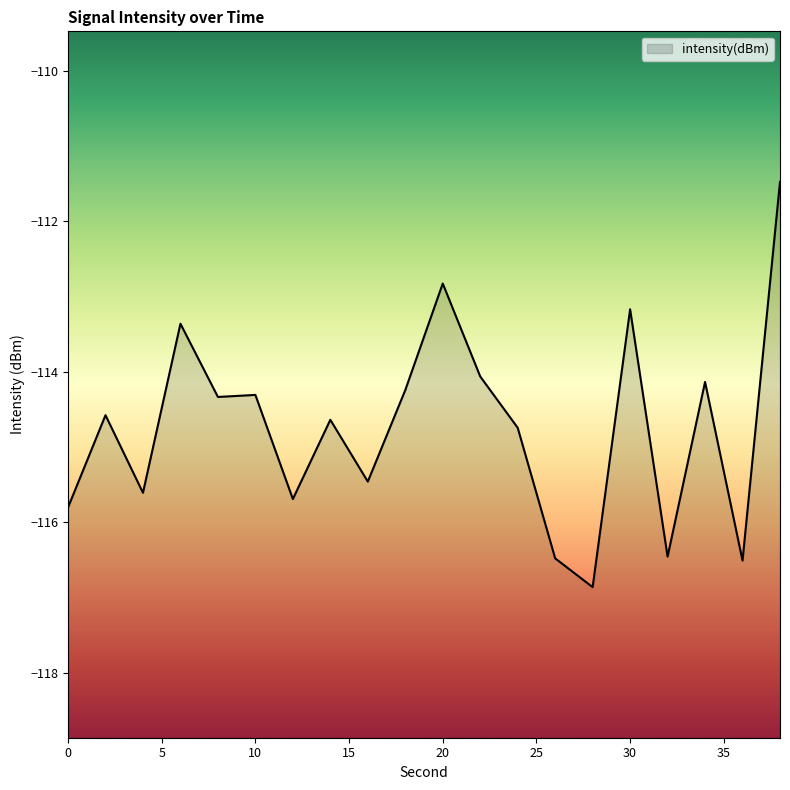

The chart shows a value of -193.7 at 28. True or false?

False